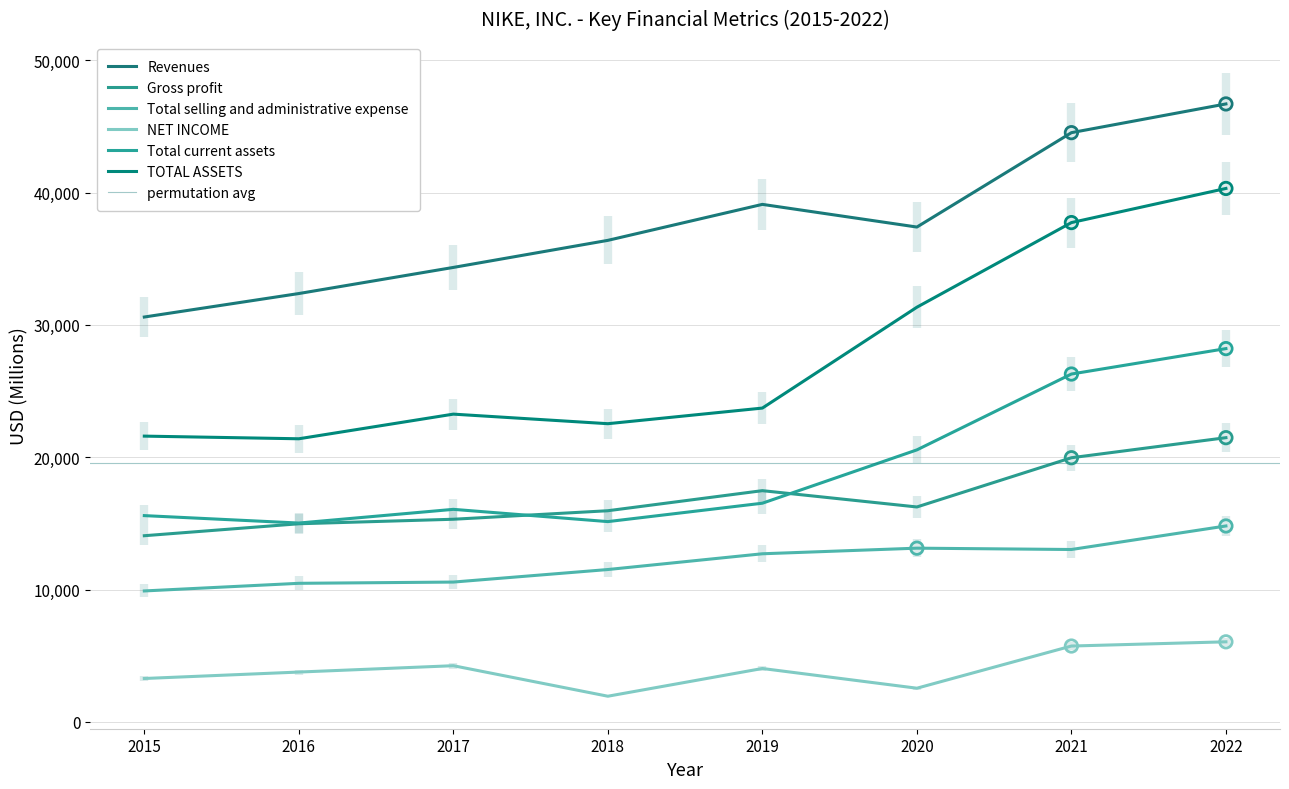

Which series has the largest total across all categories?

Revenues